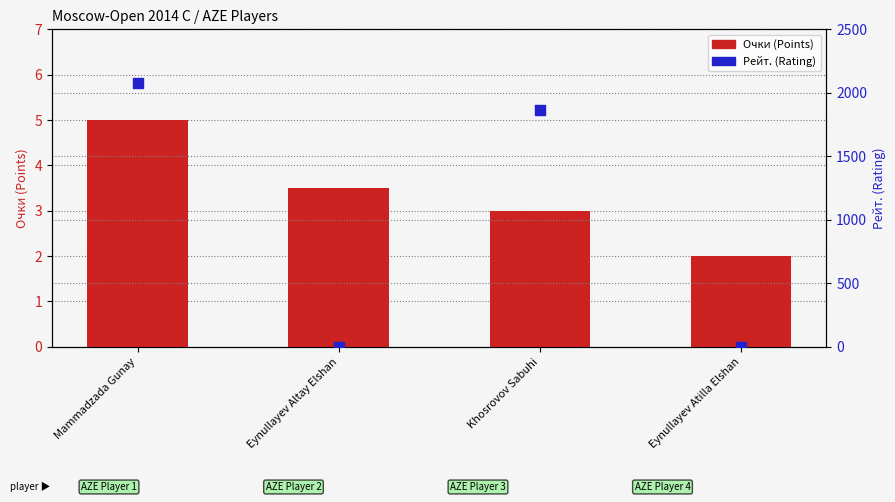

At how many categories does at least one series exceed 1398?

2